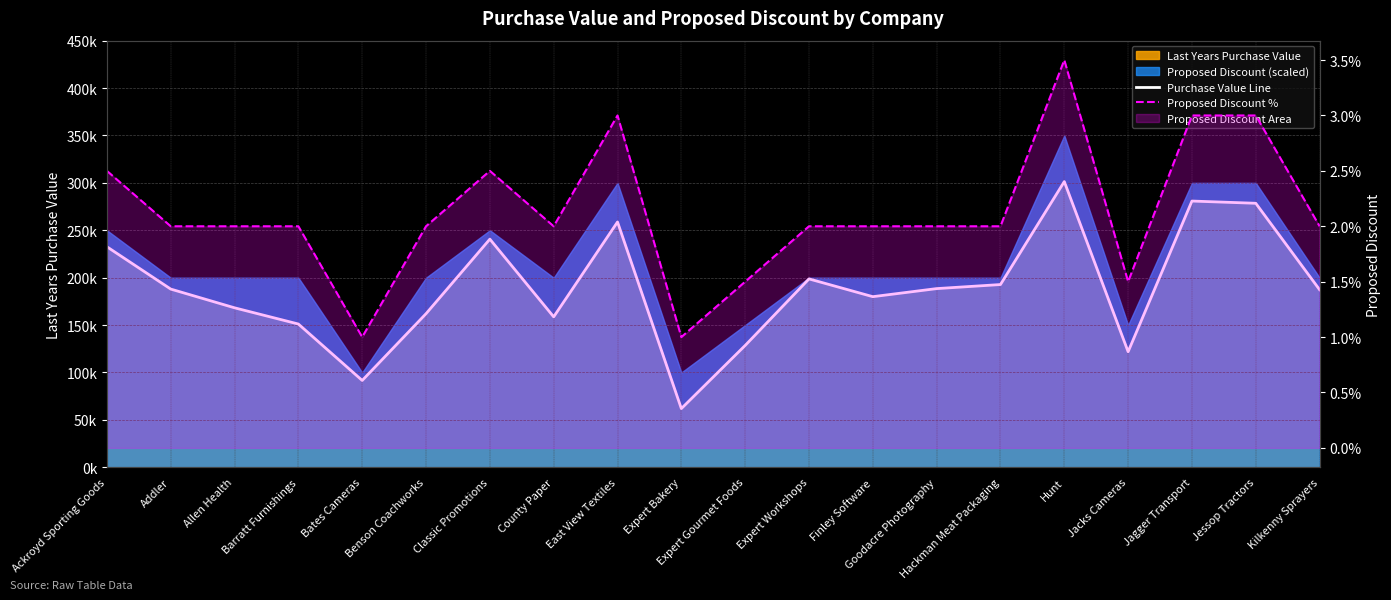

Between County Paper and Expert Workshops, which is larger?

Expert Workshops